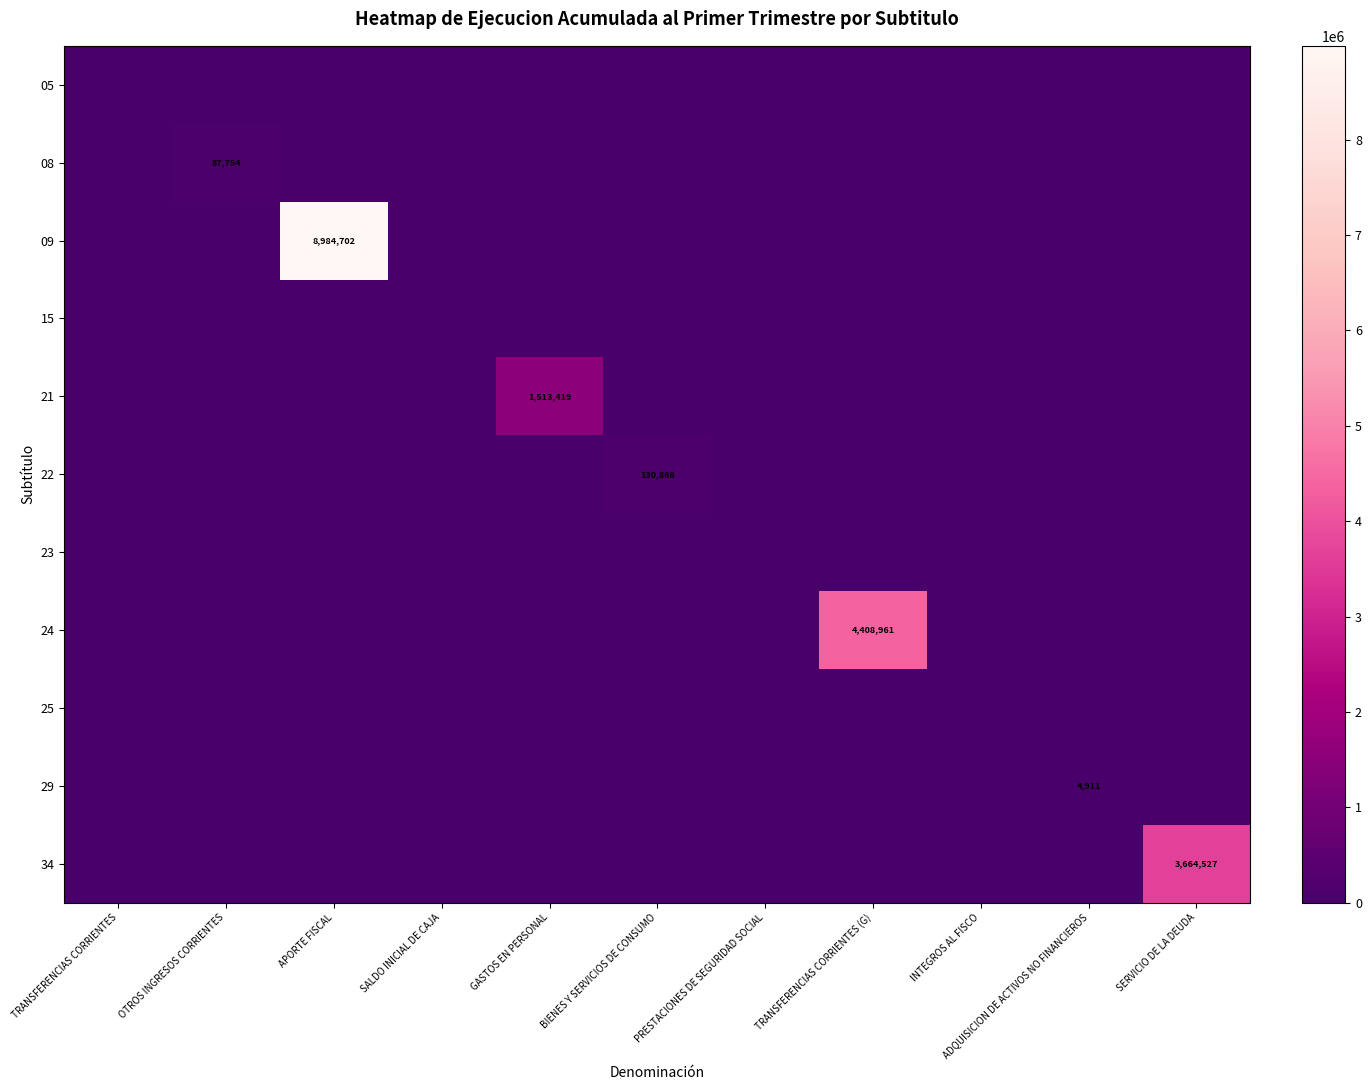

True or false: 08 has a value of 87754 at OTROS INGRESOS CORRIENTES.

True